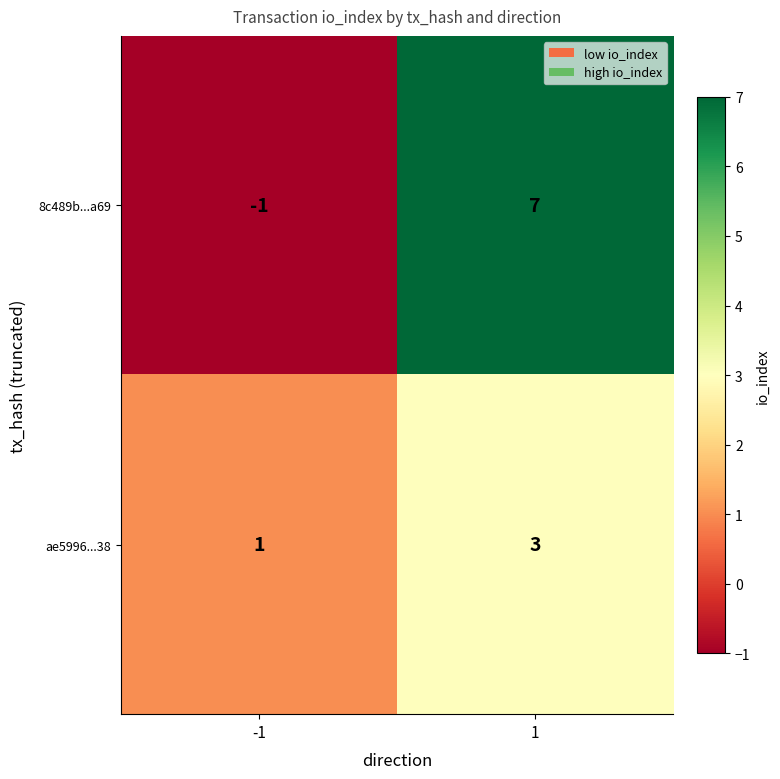

What is the difference between the maximum and minimum values in the 8c489b...a69 series?

8